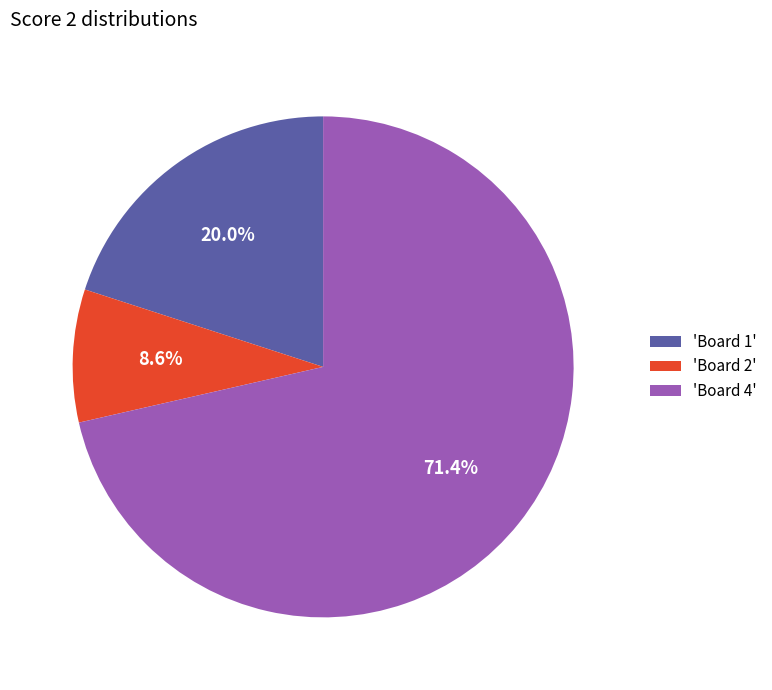

Which slice is the smallest?

'Board 2'